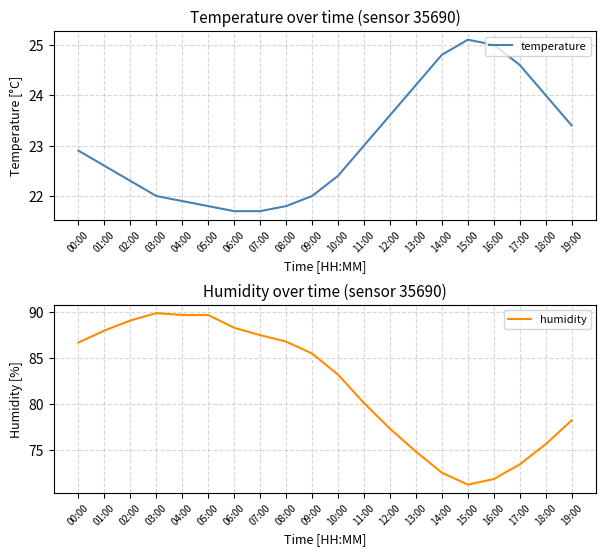

Where does the temperature series first go above 22?

00:00